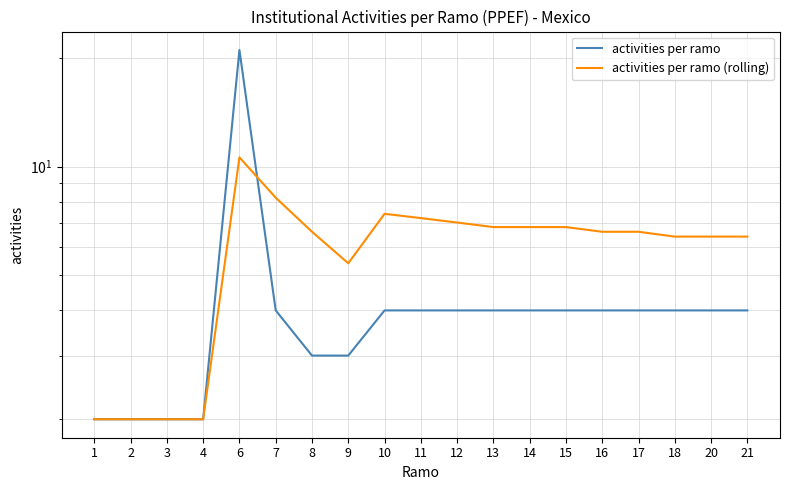

Reading left to right, what are all the values shown in this chart?

activities per ramo: 1=2.0	2=2.0	3=2.0	4=2.0	6=21.0	7=4.0	8=3.0	9=3.0	10=4.0	11=4.0	12=4.0	13=4.0	14=4.0	15=4.0	16=4.0	17=4.0	18=4.0	20=4.0	21=4.0
activities per ramo (rolling): 1=2.0	2=2.0	3=2.0	4=2.0	6=10.6	7=8.2	8=6.6	9=5.4	10=7.4	11=7.2	12=7.0	13=6.8	14=6.8	15=6.8	16=6.6	17=6.6	18=6.4	20=6.4	21=6.4